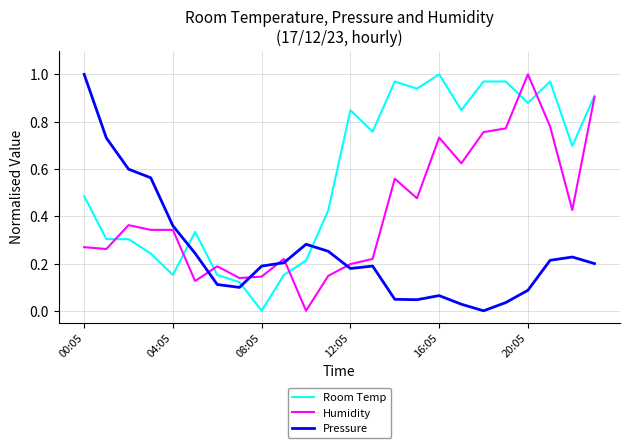

Which series has the largest total across all categories?

Room Temp